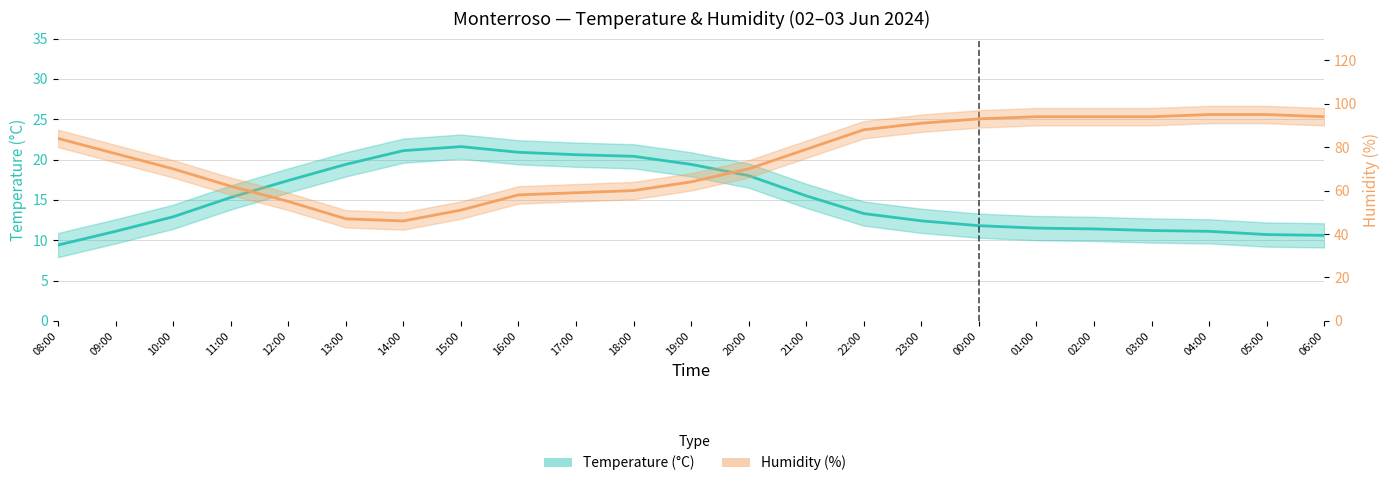

Which series changed the most between 08:00 and 20:00?

Humidity (%)